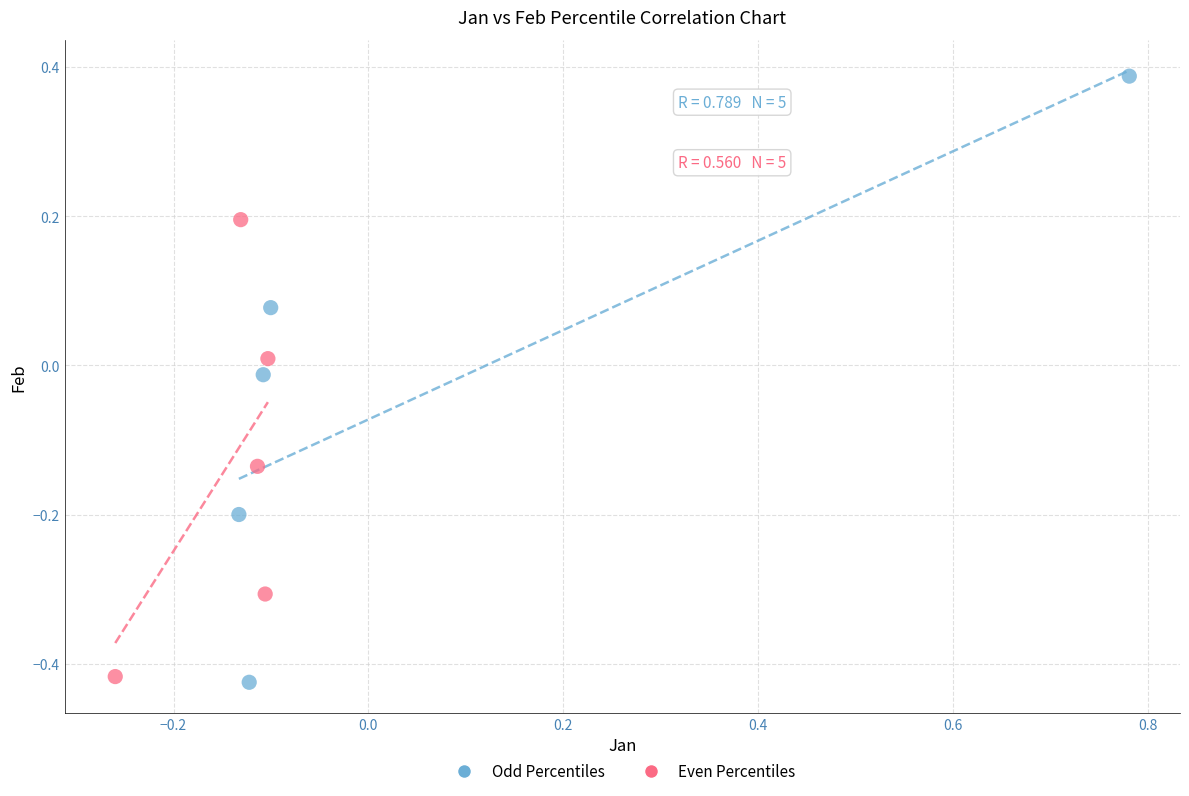

Which series has the largest Y range (max minus min)?

Odd Percentiles